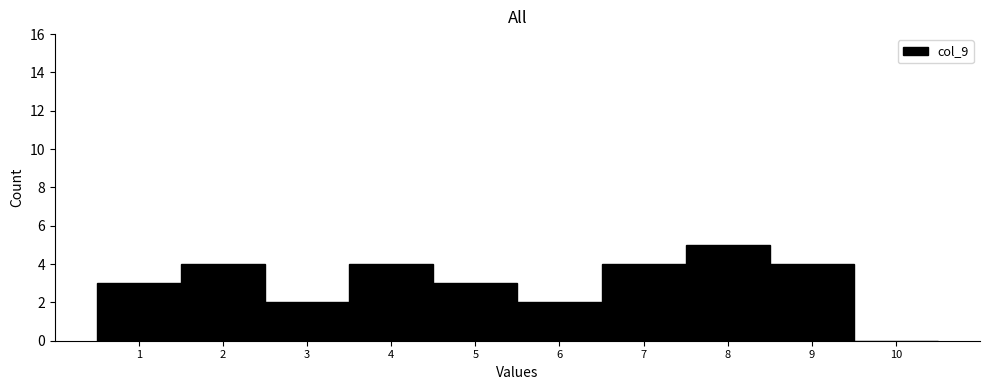

Reading left to right, transcribe this chart: for each bar, give the range it covers on the x-axis and its height. The values are not printed on the chart, so give them approximately, as read against the axis.

0.5 to 1.5: 3
1.5 to 2.5: 4
2.5 to 3.5: 2
3.5 to 4.5: 4
4.5 to 5.5: 3
5.5 to 6.5: 2
6.5 to 7.5: 4
7.5 to 8.5: 5
8.5 to 9.5: 4
9.5 to 10.5: 0